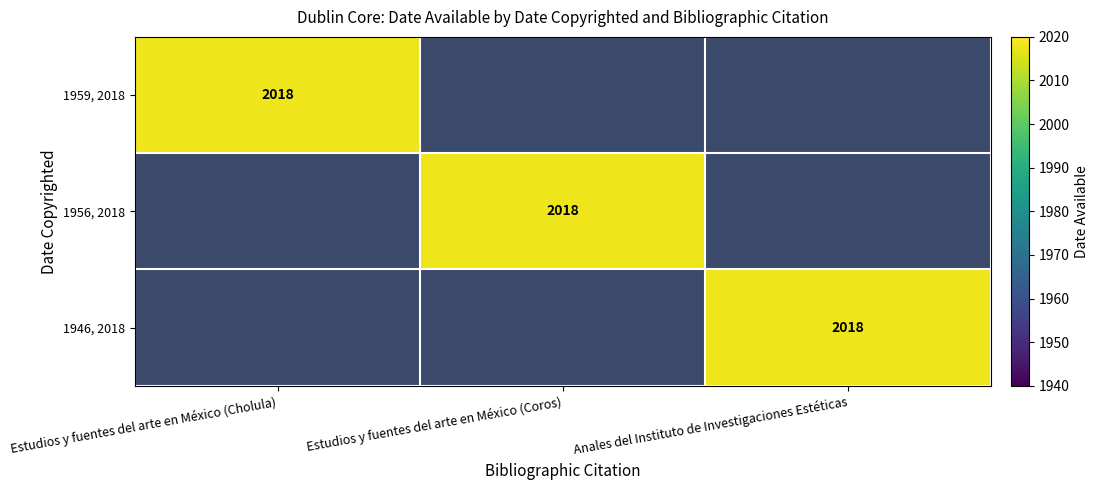

The 1956, 2018 series shows 1158 at 0. True or false?

False